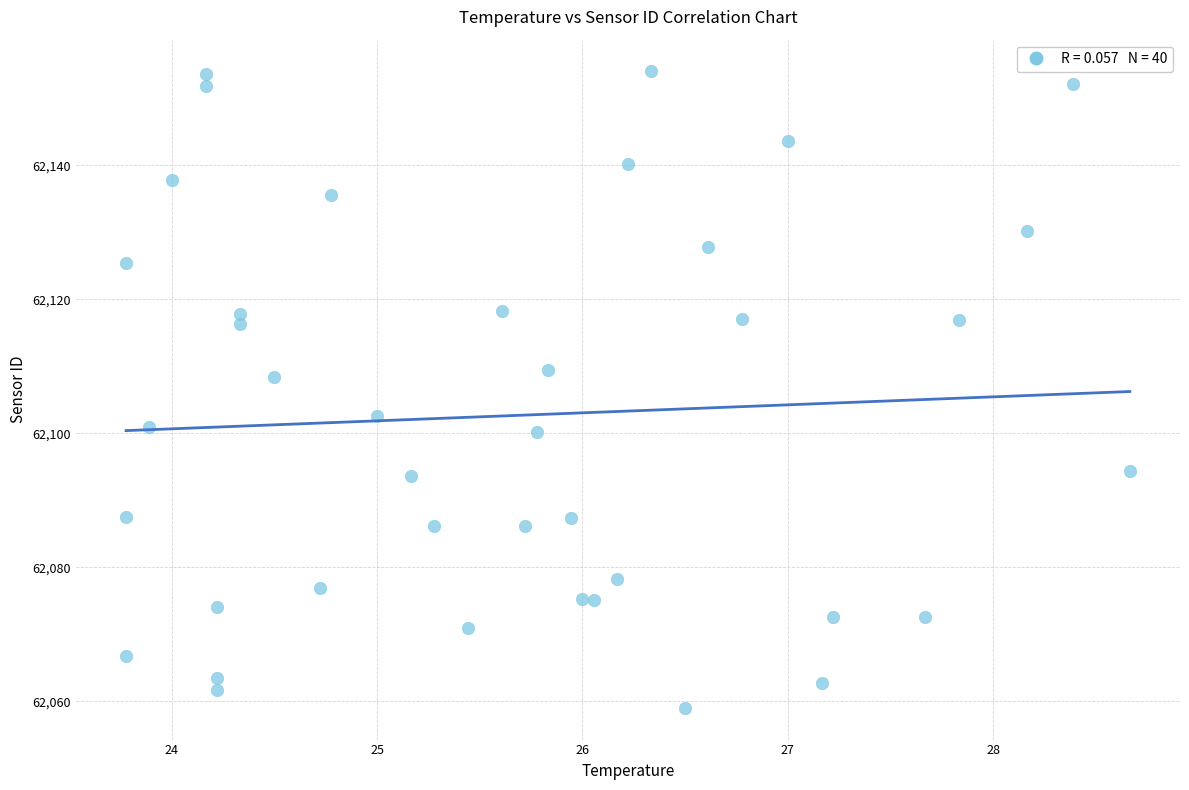

What is the range of X values (max minus min)?

4.9